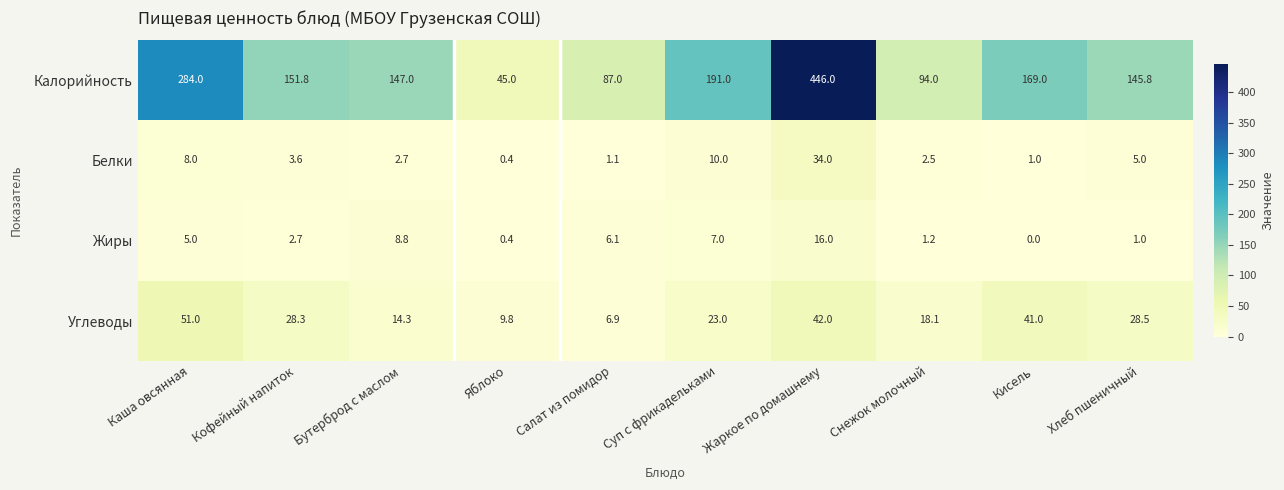

What is the difference between the maximum and minimum values in the Белки series?

33.6